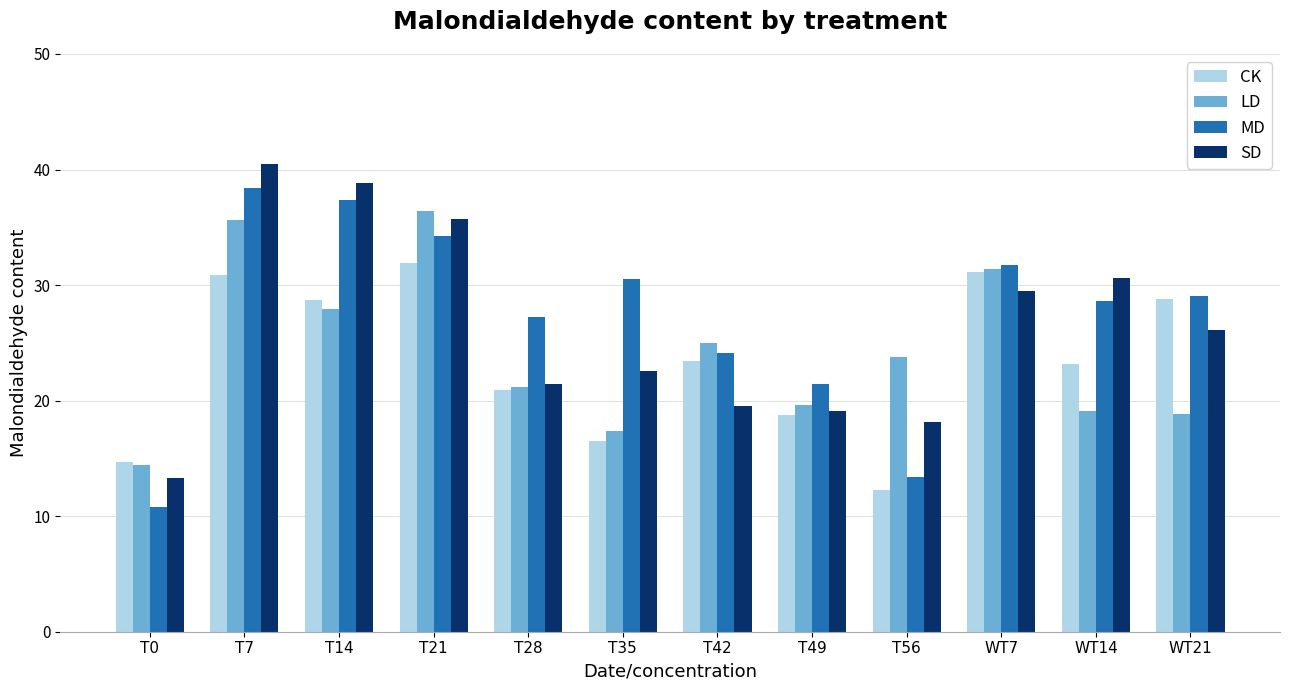

The MD series shows 37.3 at T14. True or false?

True